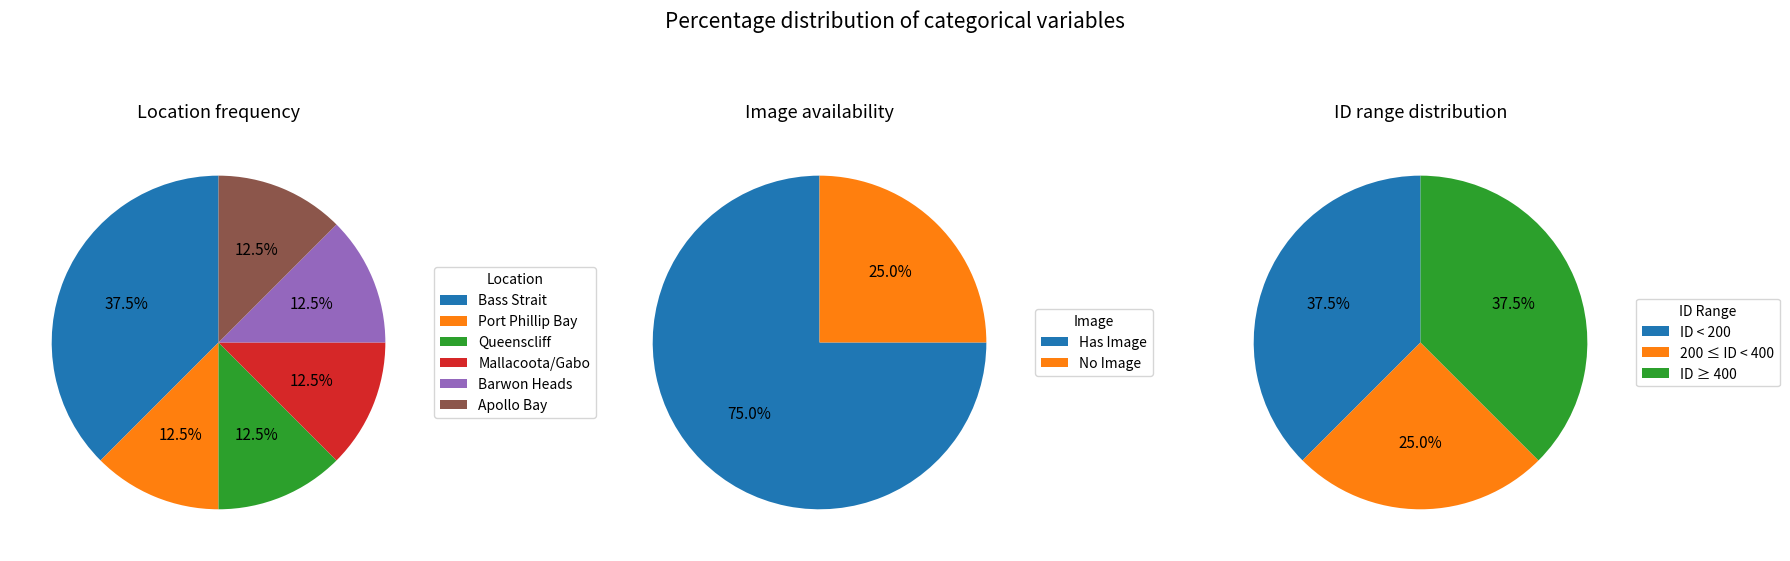

True or false: M.V. CITY OF RAYVILLE accounts for 1% of the total.

False